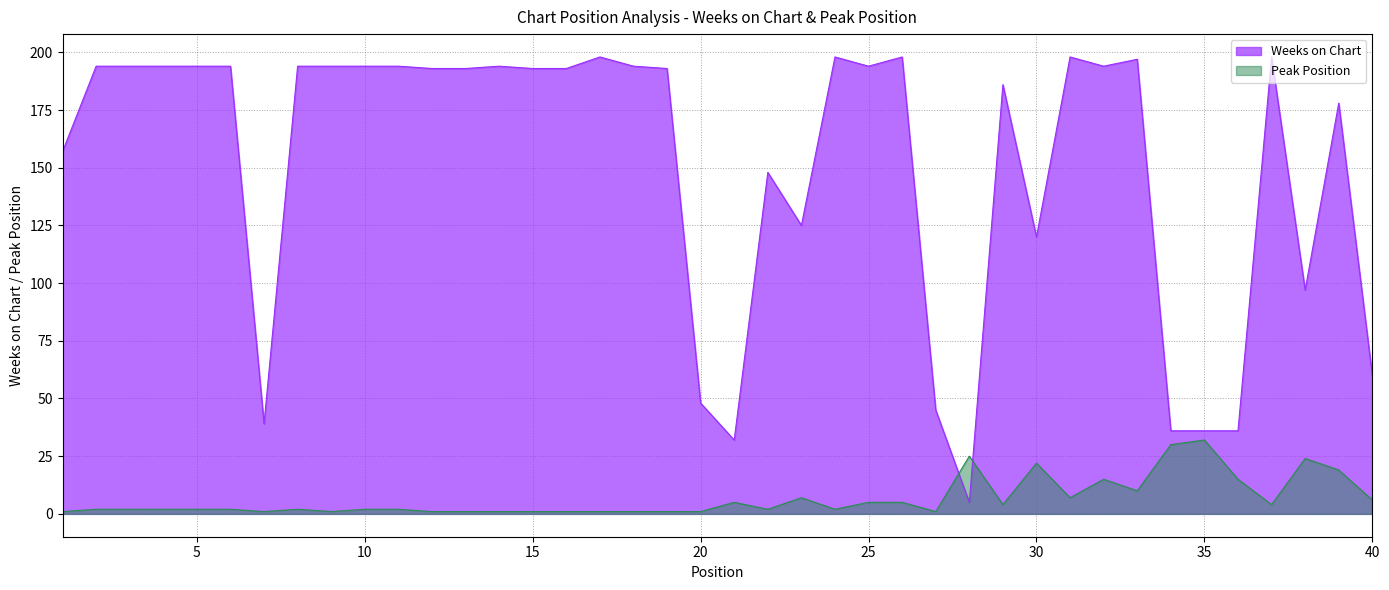

True or false: Peak Position has more than 1 points higher than both neighbors.

True